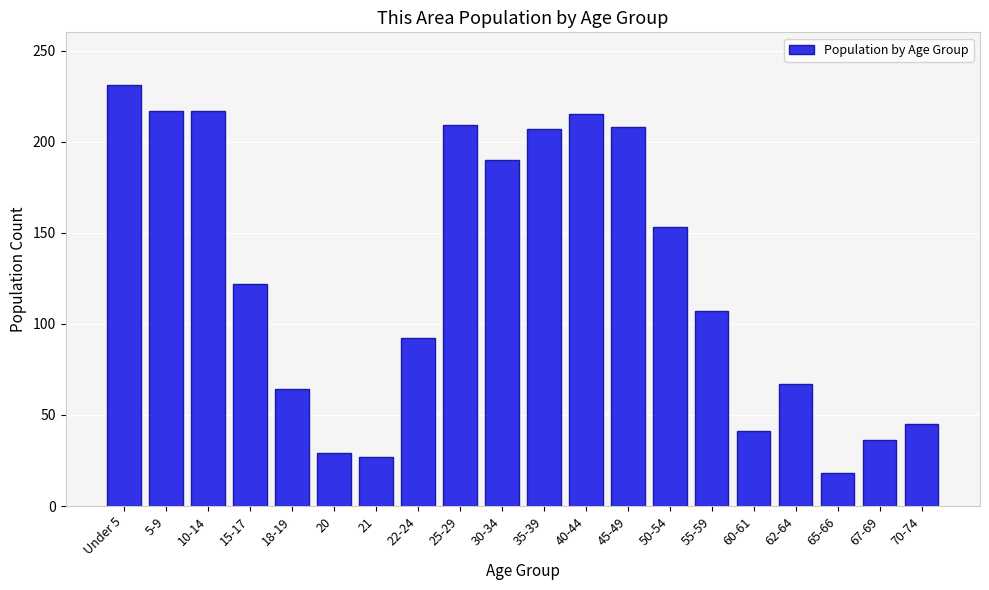

The value at 20 is 40. True or false?

False